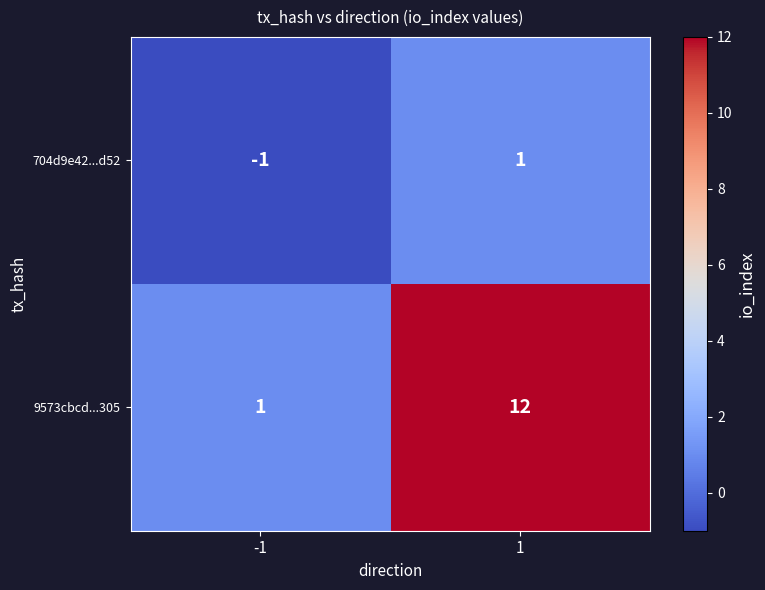

The 9573cbcd...305 series shows 12 at 1. True or false?

True